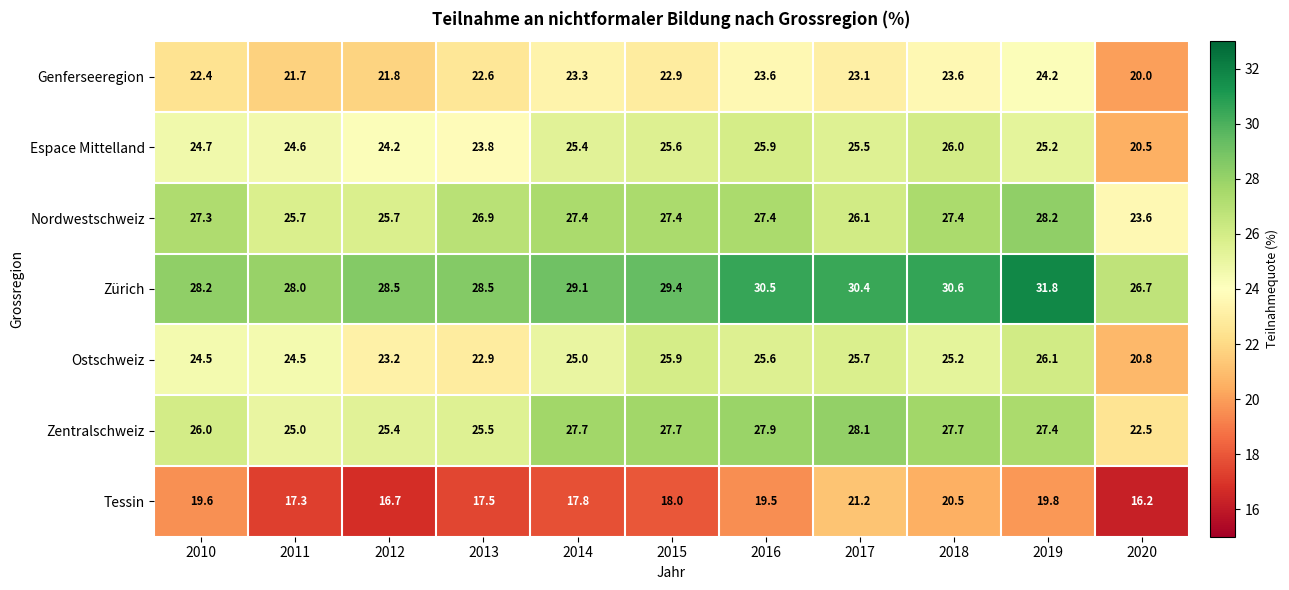

Rank the series at 2017 from highest to lowest value.

Zürich, Zentralschweiz, Nordwestschweiz, Ostschweiz, Espace Mittelland, Genferseeregion, Tessin